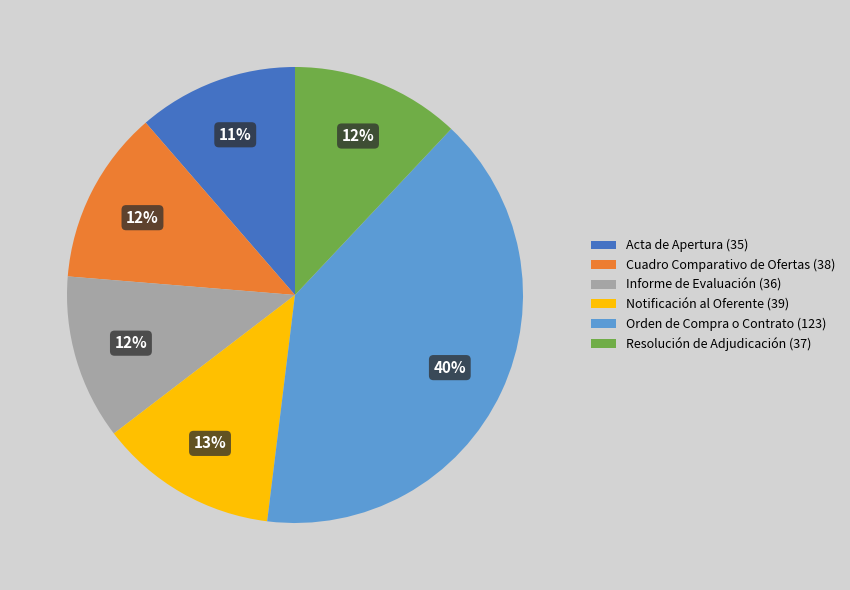

True or false: Notificación al Oferente accounts for 3% of the total.

False